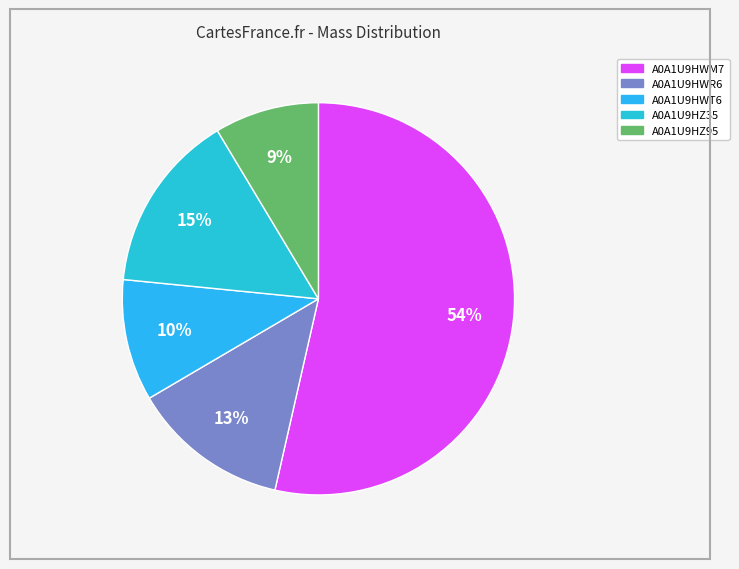

To the nearest percent, what percentage of the pie is A0A1U9HWT6?

10%